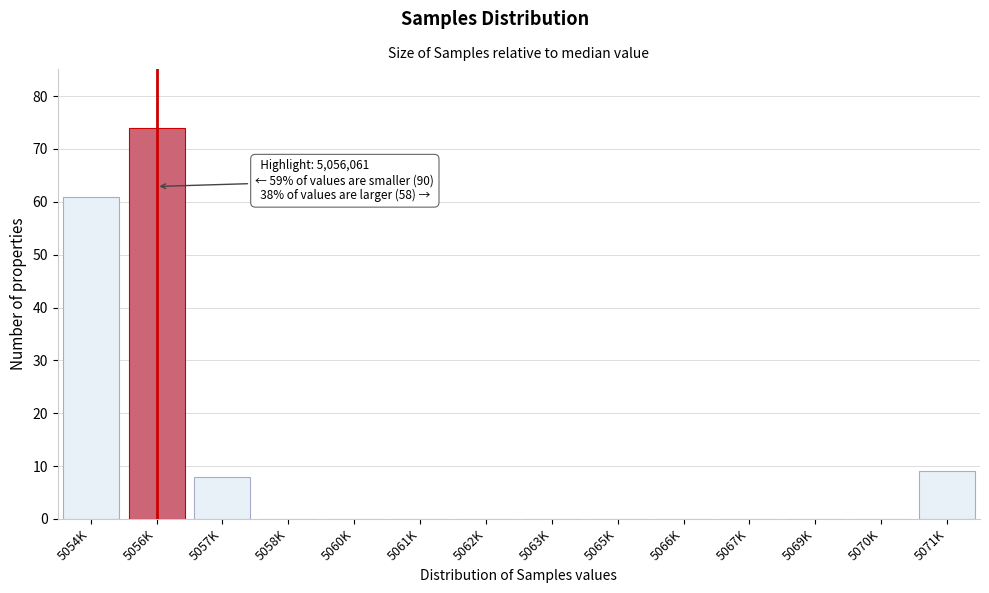

Reading right to left, transcribe all the data shown in this chart.

5071K=9	5070K=0	5069K=0	5067K=0	5066K=0	5065K=0	5063K=0	5062K=0	5061K=0	5060K=0	5058K=0	5057K=8	5056K=74	5054K=61